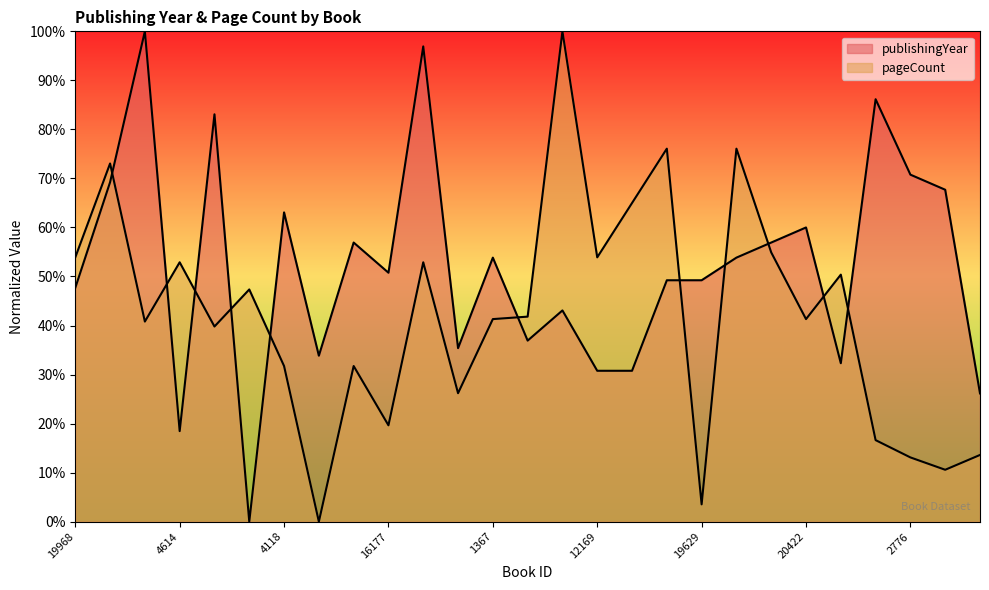

Rank the series by their maximum value, from lowest to highest.

publishingYear, pageCount